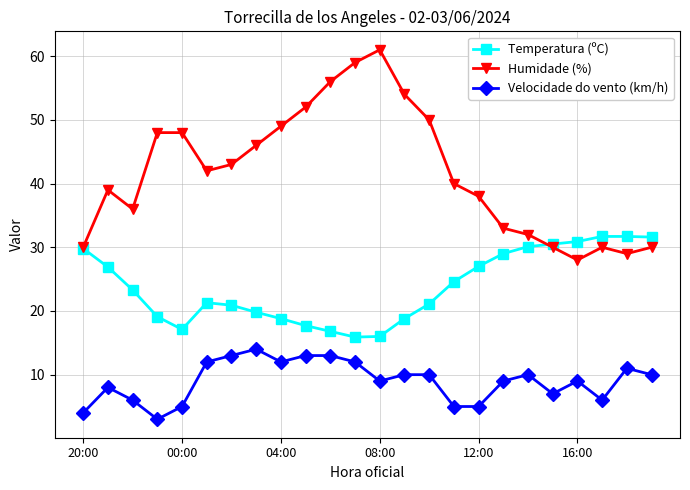

Is this an area chart (filled region under the line)?

No